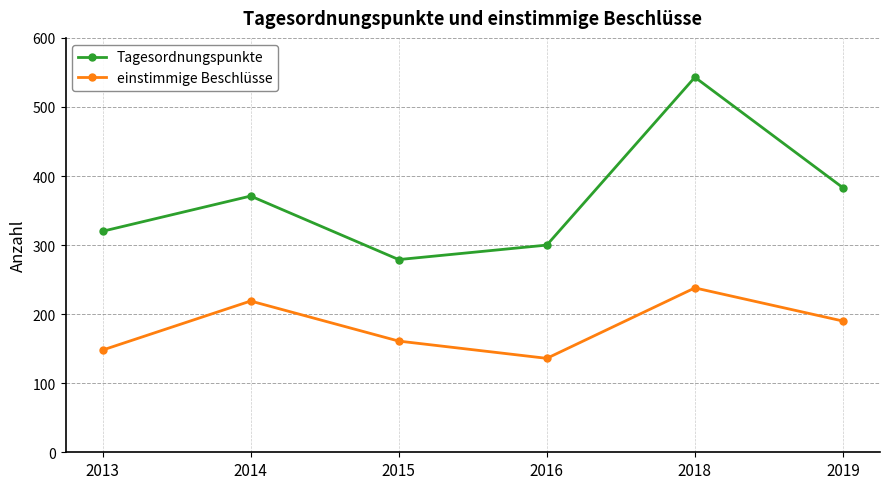

Reading left to right, list all the values displayed in this chart.

Tagesordnungspunkte: 320	371	279	300	543	383
einstimmige Beschlüsse: 148	219	161	136	238	190